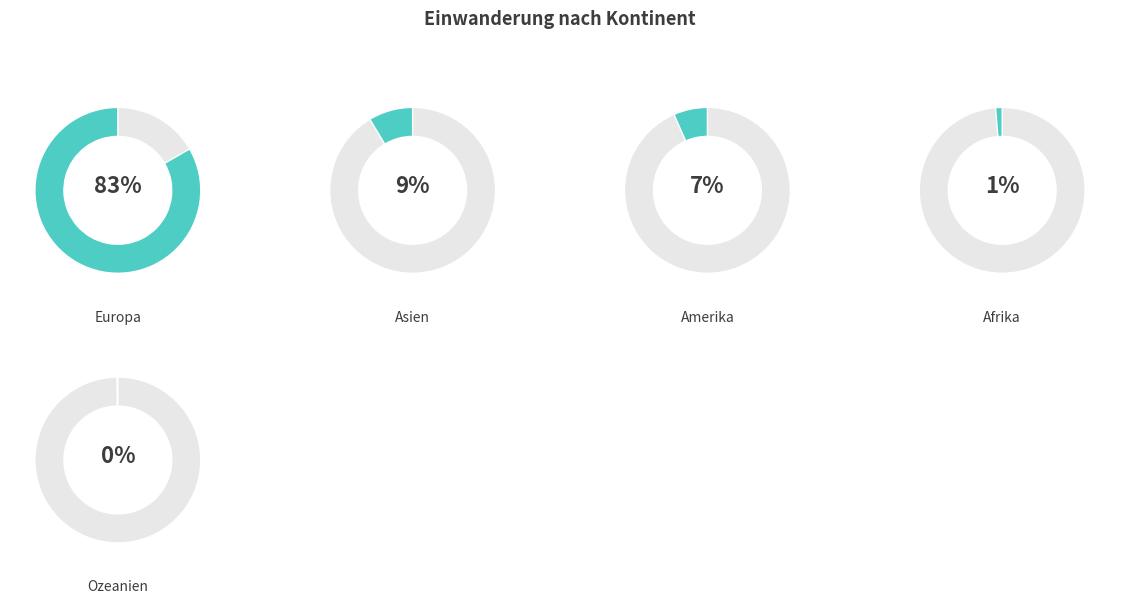

True or false: Afrika accounts for 1% of the total.

True